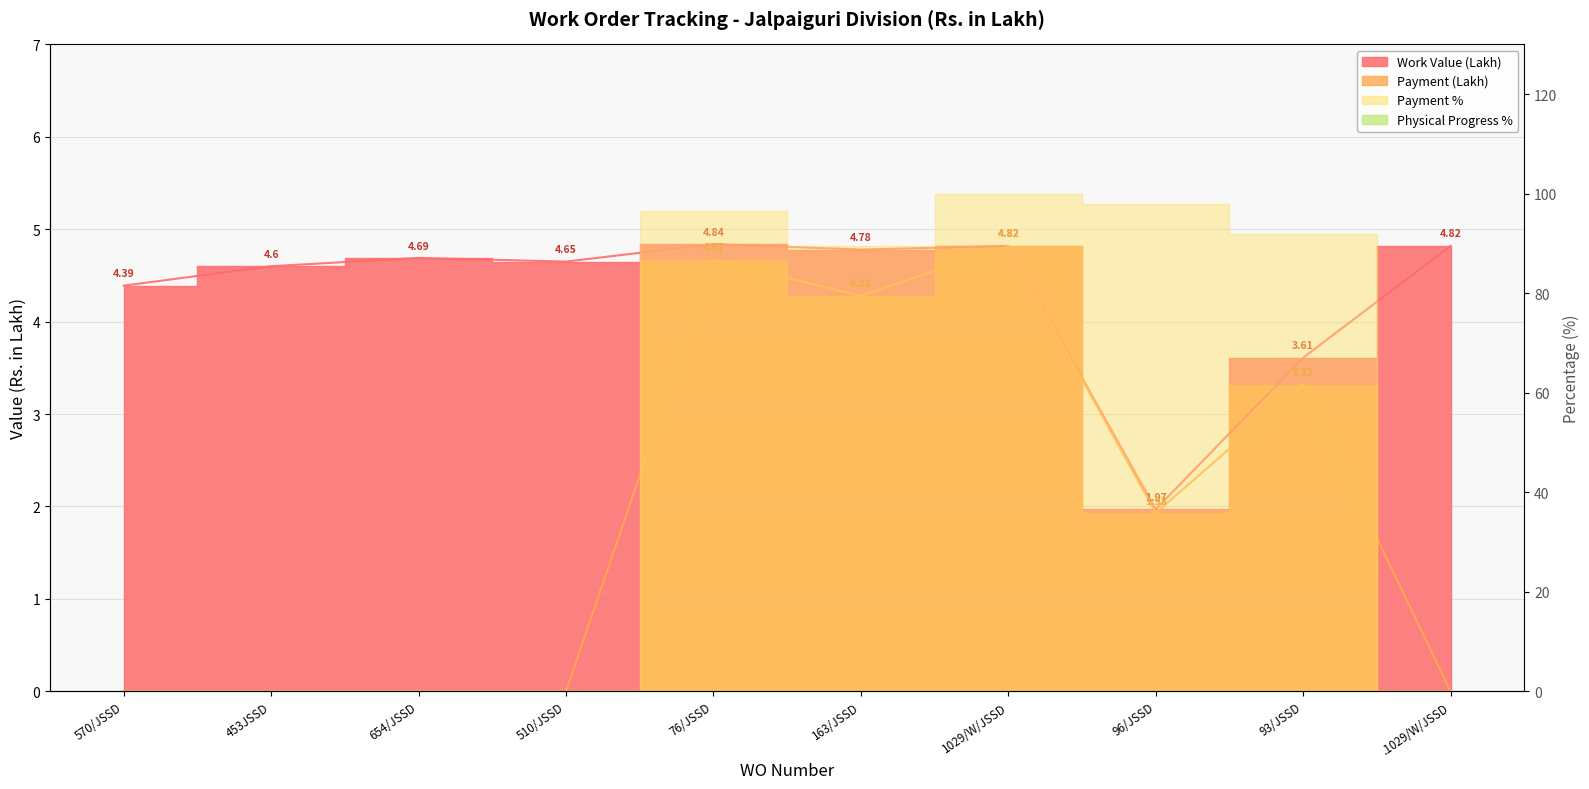

What is the difference between the maximum and minimum values in the Work Value series?

2.9